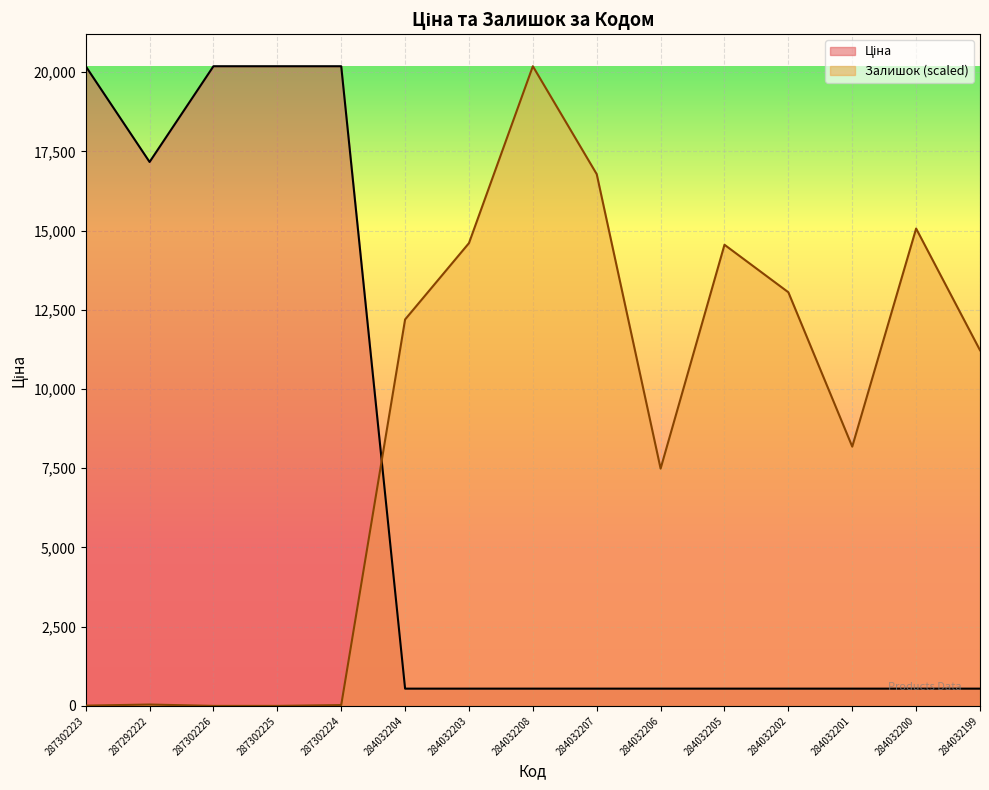

At which label is Ціна closest to 10365?

287292222